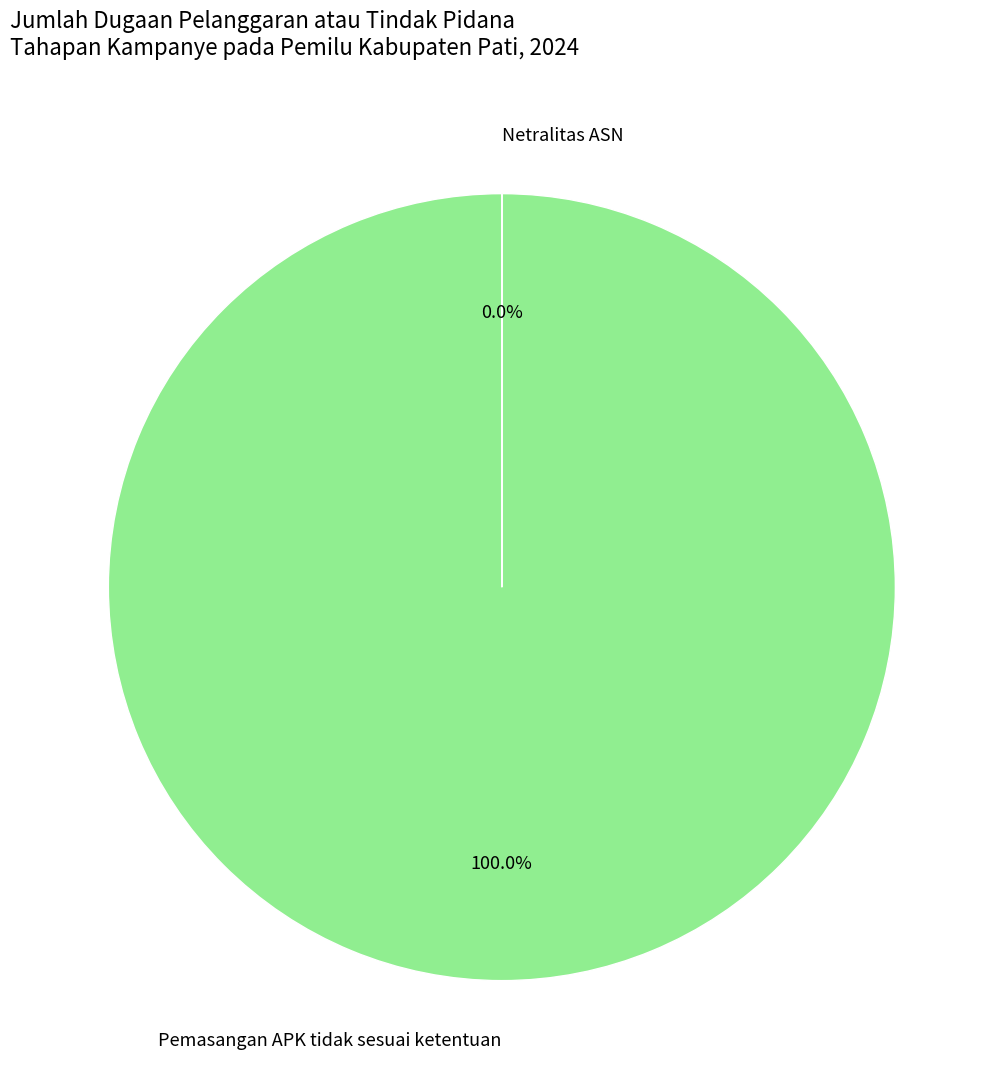

Is Pemasangan APK tidak sesuai ketentuan the majority of the pie?

Yes